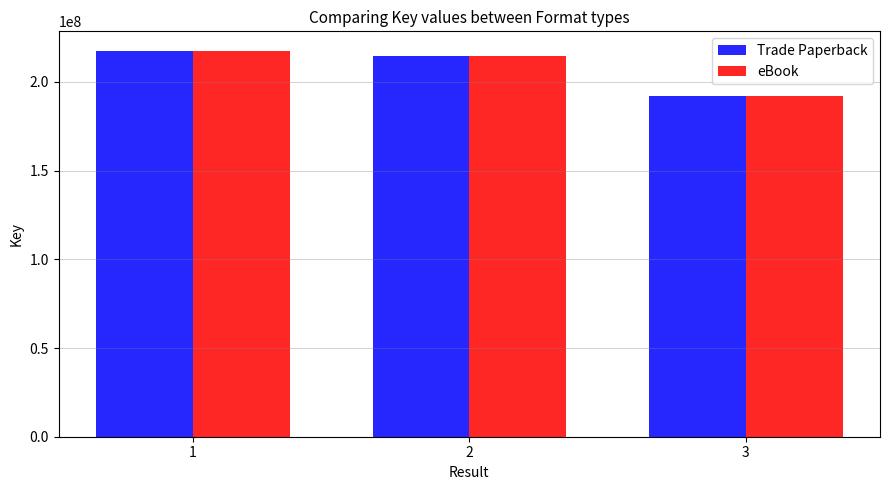

Reading right to left, what are all the values shown in this chart?

Trade Paperback: 3=192343945	2=214691874	1=217667918
eBook: 3=192343945	2=214691874	1=217667918